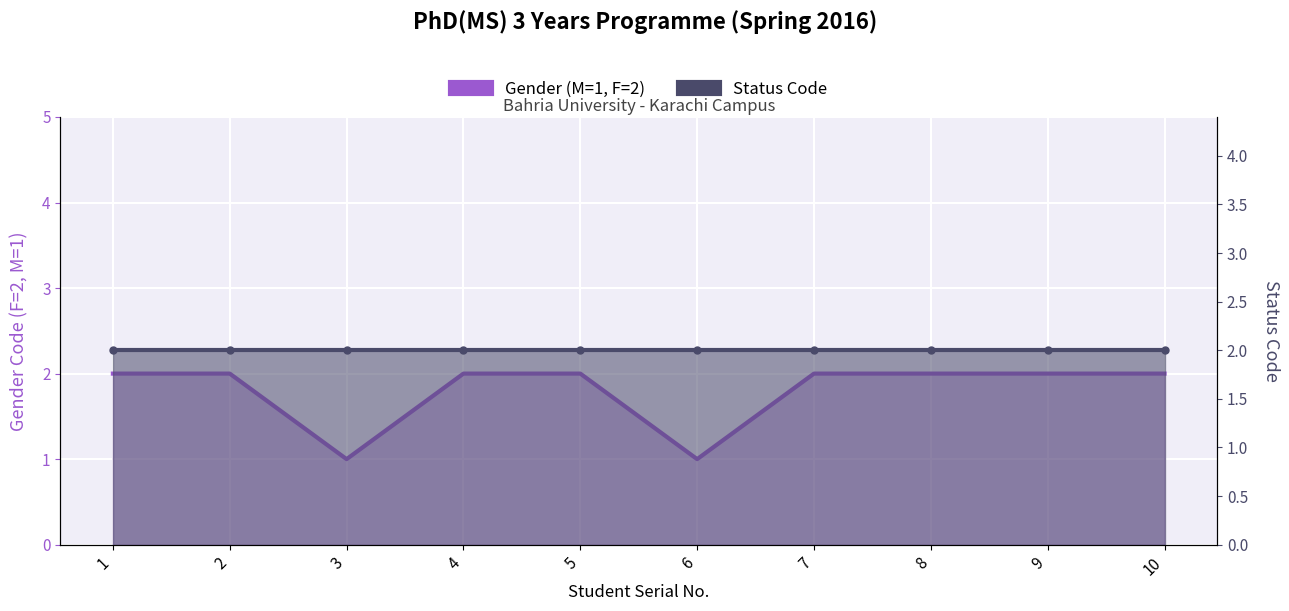

True or false: Gender (M=1, F=2) and Status Code intersect in this chart.

False